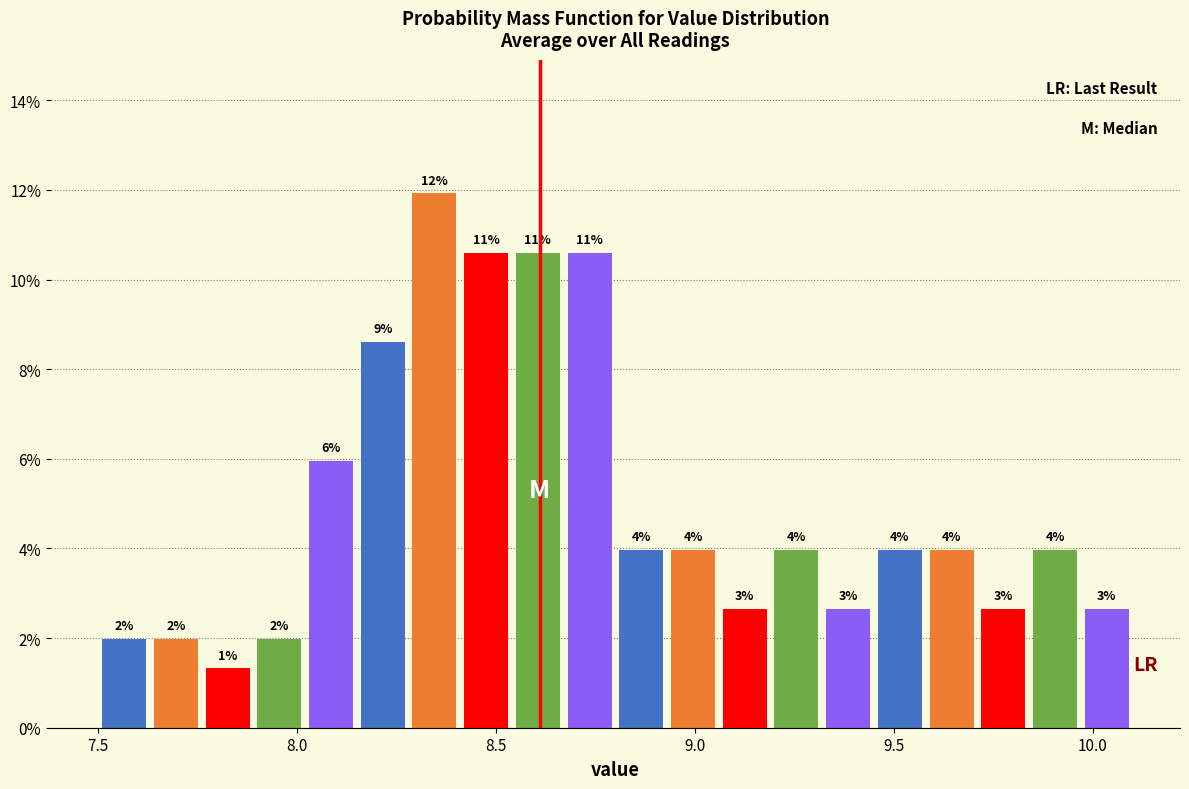

Read against the x-axis, roughly where is the centre of the tallest bar?

8.35